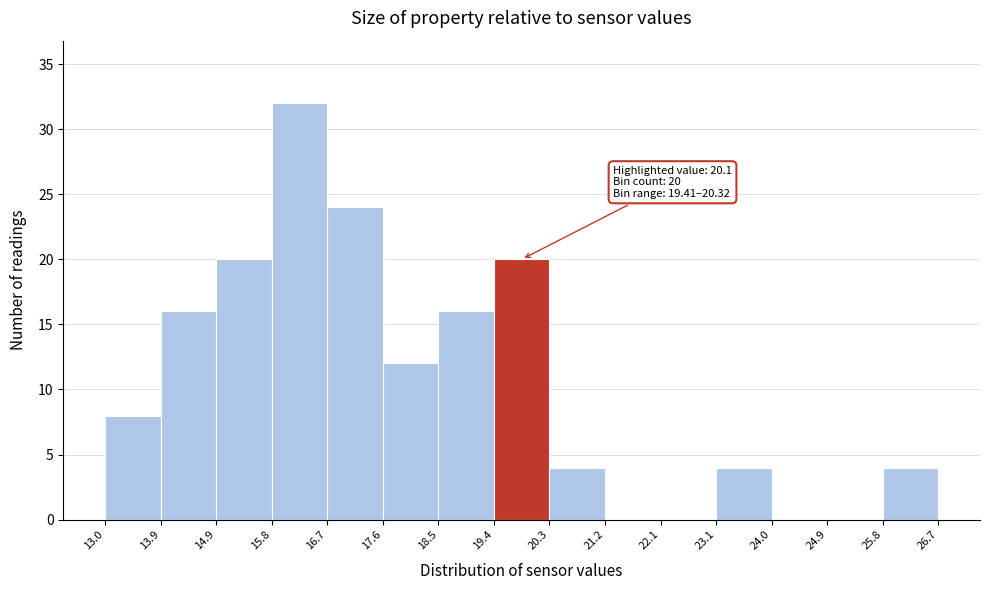

Over which range of the x-axis is the bar tallest?

15.8 to 16.7